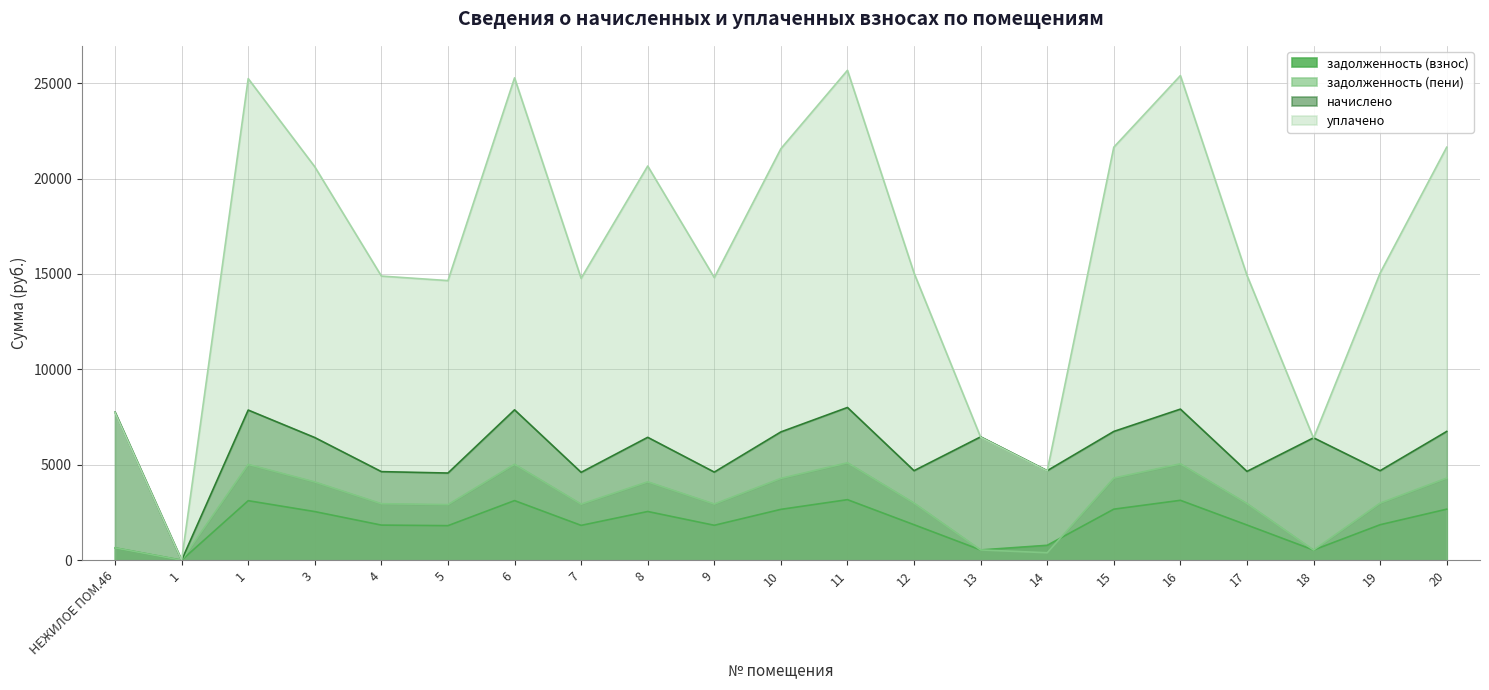

How many values in уплачено are above zero?

20